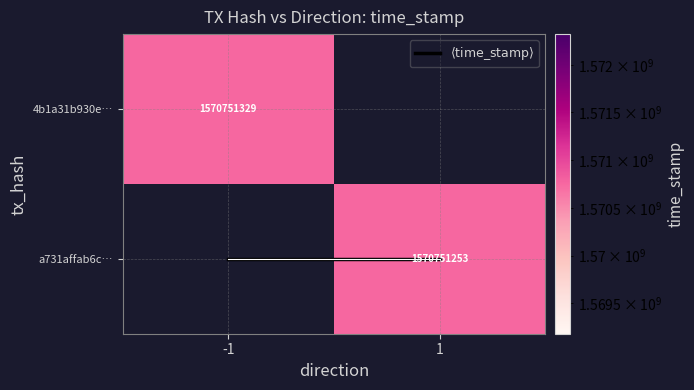

What is the greatest value displayed?

1570751329.0